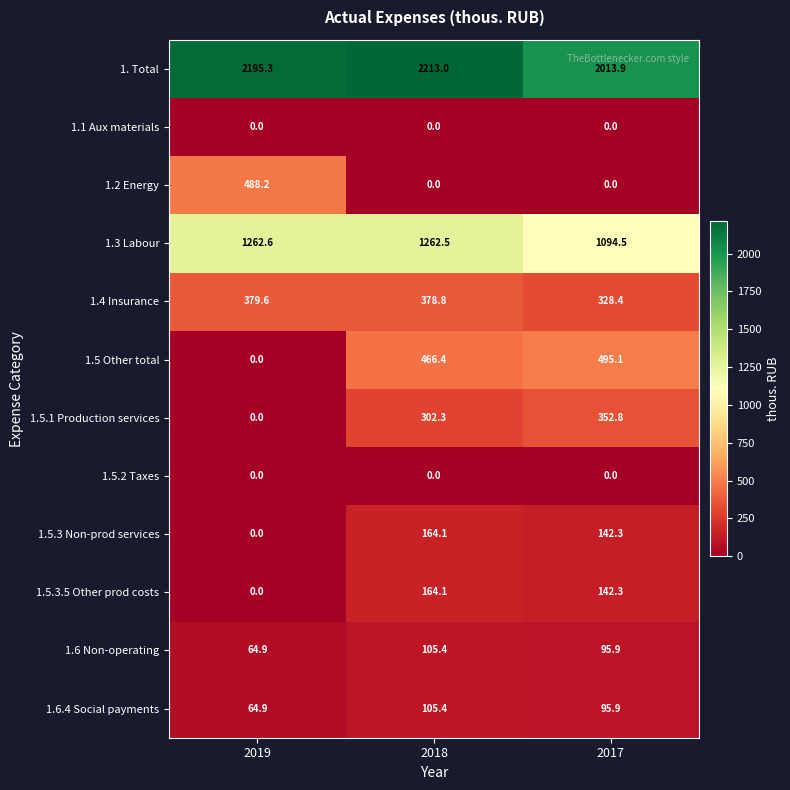

At which label does 1.5 Other total reach its peak?

2017